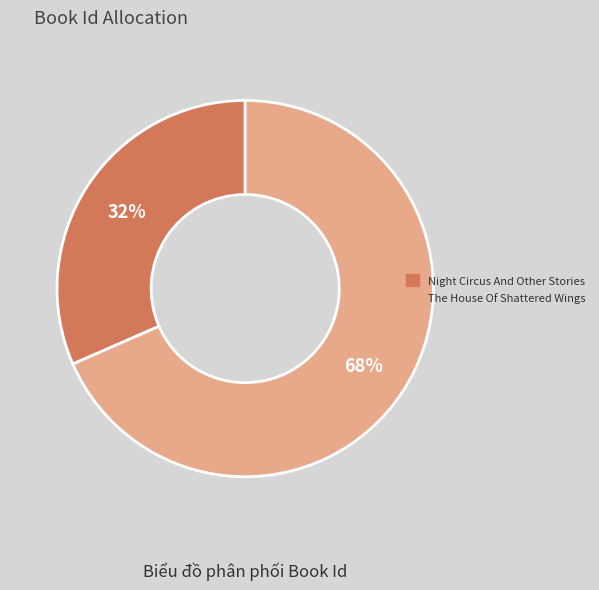

Do The House Of Shattered Wings and Night Circus And Other Stories together represent more than half of the pie?

Yes